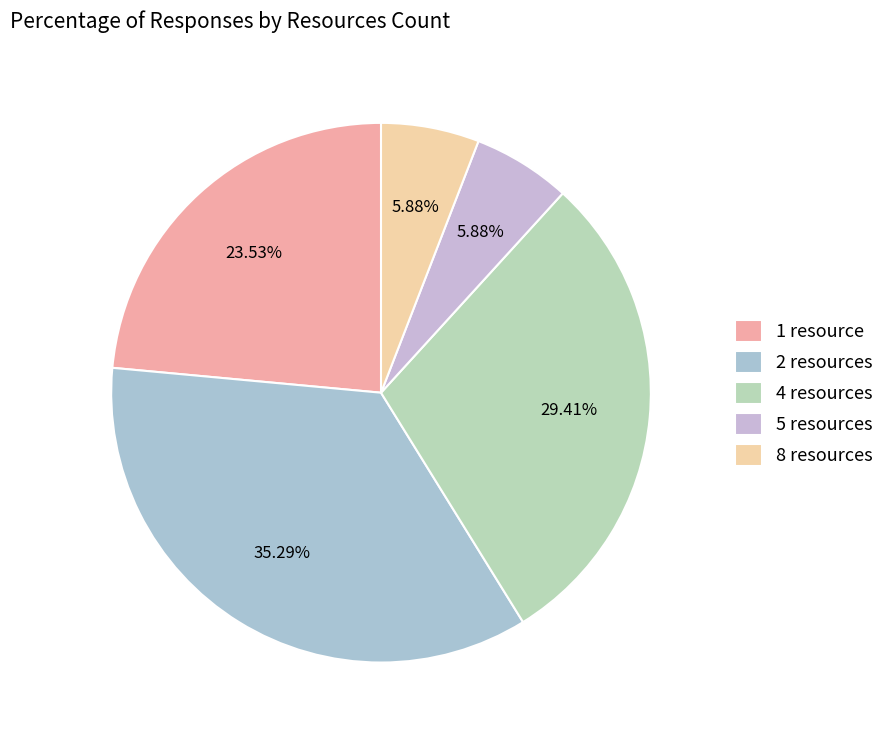

The 8 resources slice represents 6% of the pie. True or false?

True